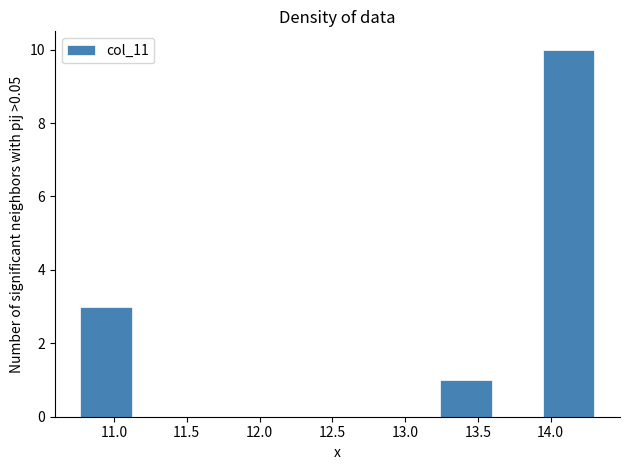

Reading left to right, transcribe this chart: for each bar, give the range it covers on the x-axis and its height. Neither the bar edges nor the heights are printed on the chart, so give them approximately, as read against the axes.

10.75 to 11.10: 3
11.10 to 11.50: 0
11.50 to 11.85: 0
11.85 to 12.20: 0
12.20 to 12.55: 0
12.55 to 12.90: 0
12.90 to 13.25: 0
13.25 to 13.60: 1
13.60 to 13.95: 0
13.95 to 14.30: 10